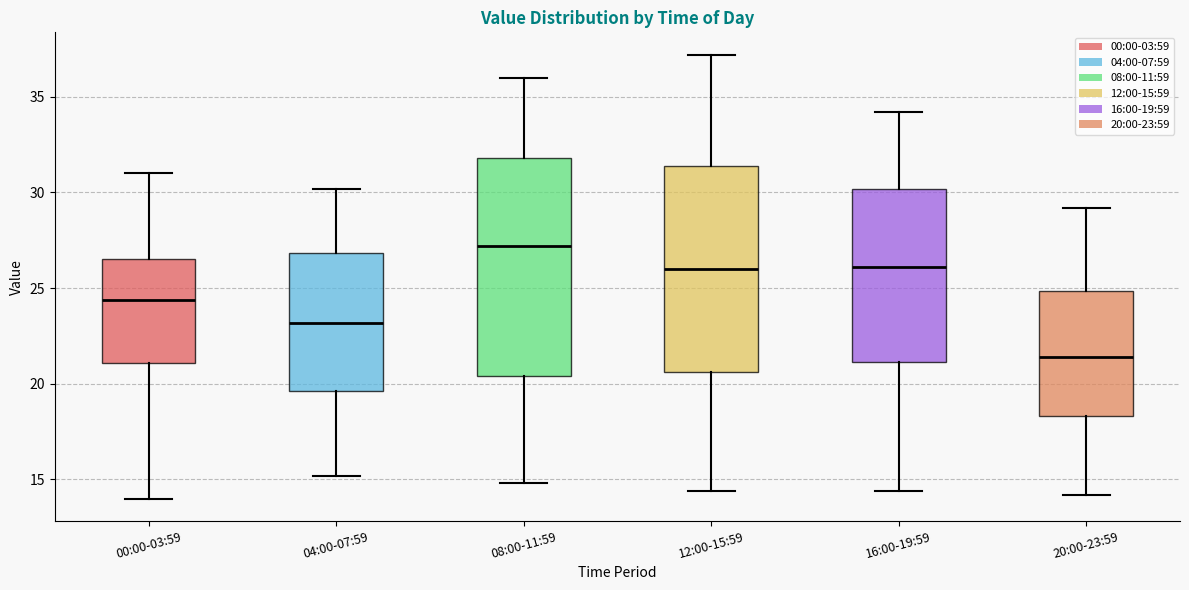

Which box's median line is the lowest?

20:00-23:59